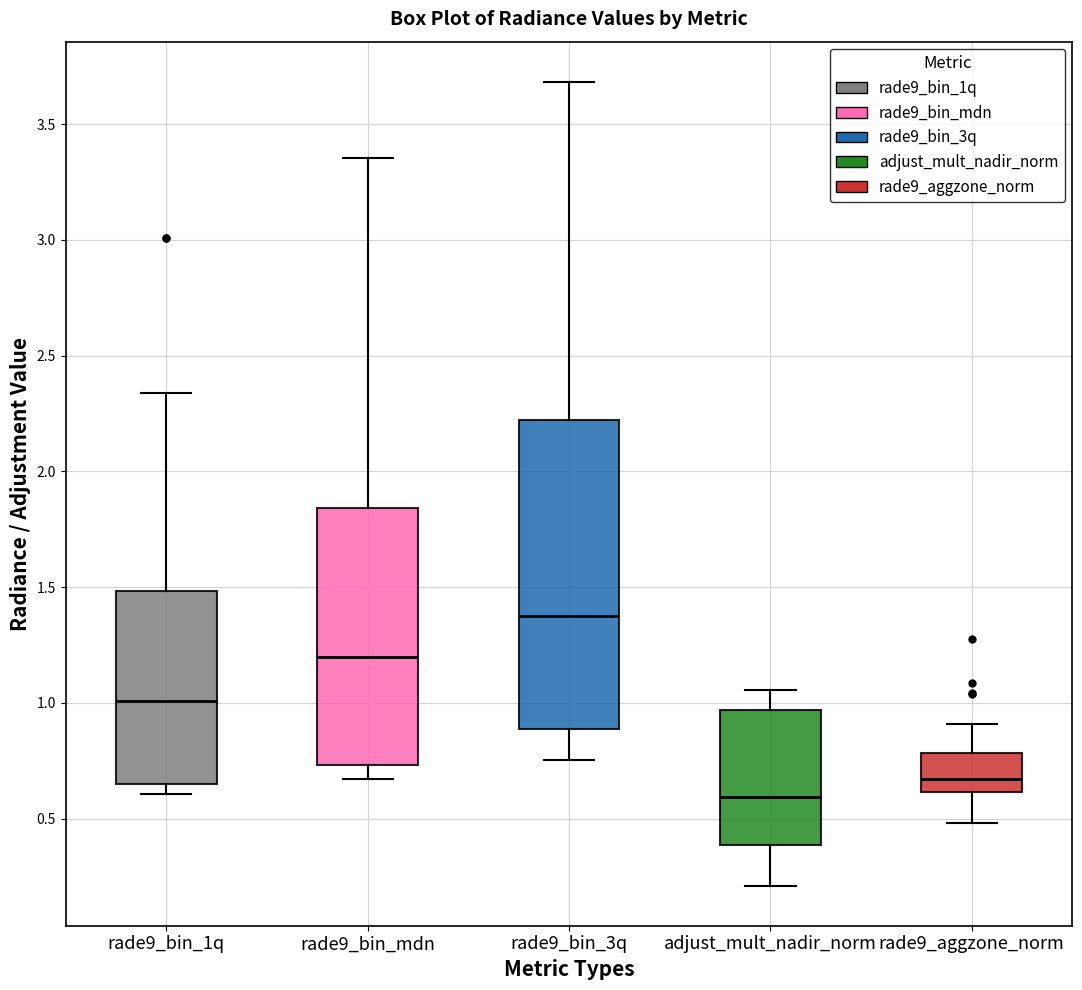

Reading left to right, read every box against the y-axis: the position of its median line, the range the box covers, and the ends of its whiskers. The values are not printed on the chart, so give them approximately, as read against the axis.

rade9_bin_1q: median 1.00, box 0.65 to 1.50, whiskers 0.60 to 2.35
rade9_bin_mdn: median 1.20, box 0.75 to 1.85, whiskers 0.65 to 3.35
rade9_bin_3q: median 1.40, box 0.90 to 2.20, whiskers 0.75 to 3.70
adjust_mult_nadir_norm: median 0.60, box 0.40 to 0.95, whiskers 0.20 to 1.05
rade9_aggzone_norm: median 0.65, box 0.60 to 0.80, whiskers 0.50 to 0.90